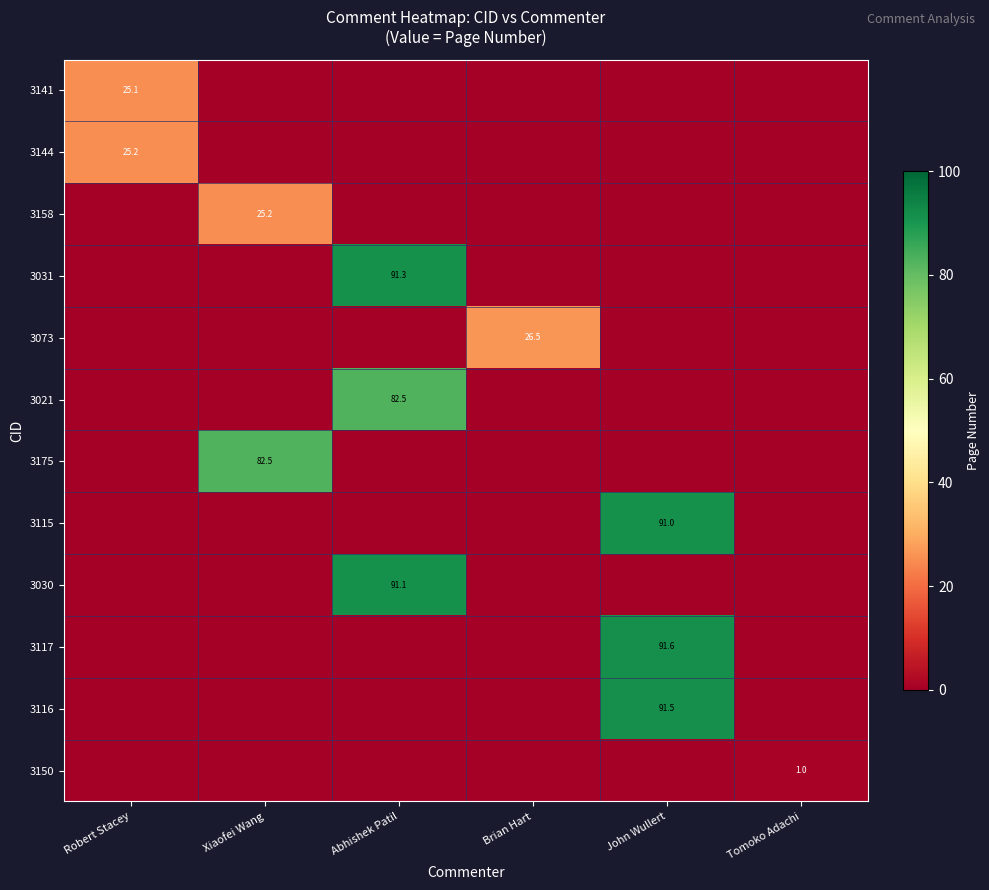

At which label does 3141 reach its minimum?

Xiaofei Wang